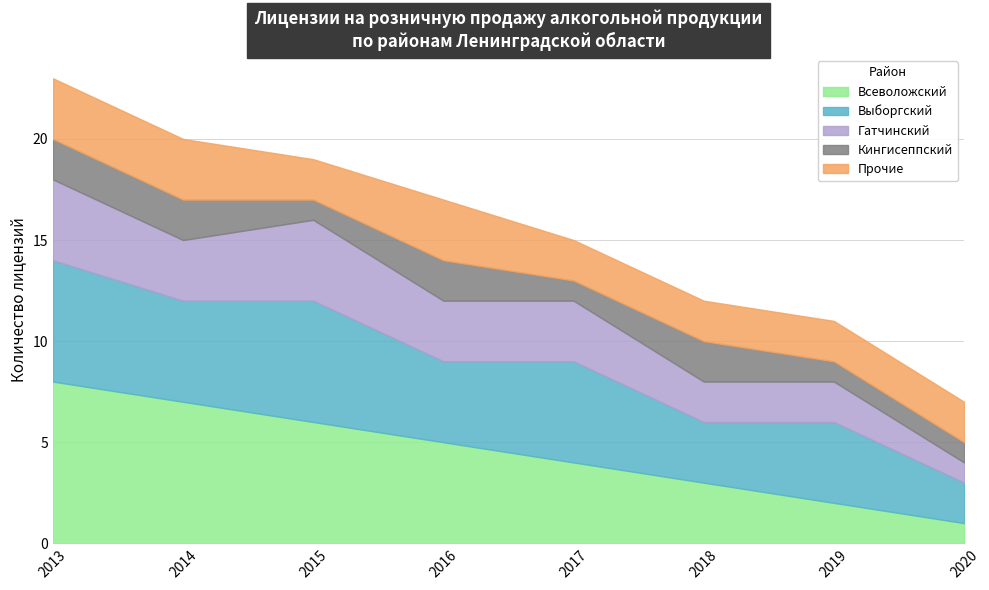

True or false: Кингисеппский and Гатчинский intersect in this chart.

False